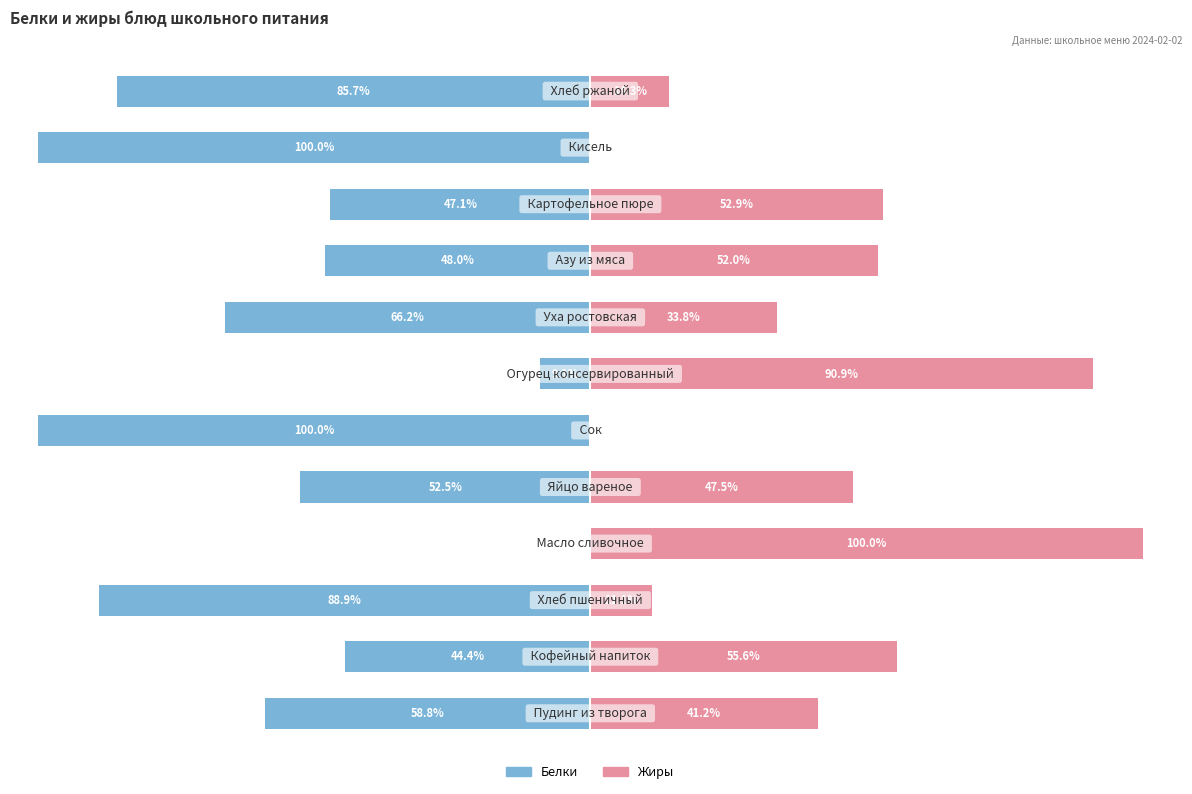

How many groups of bars are there?

12